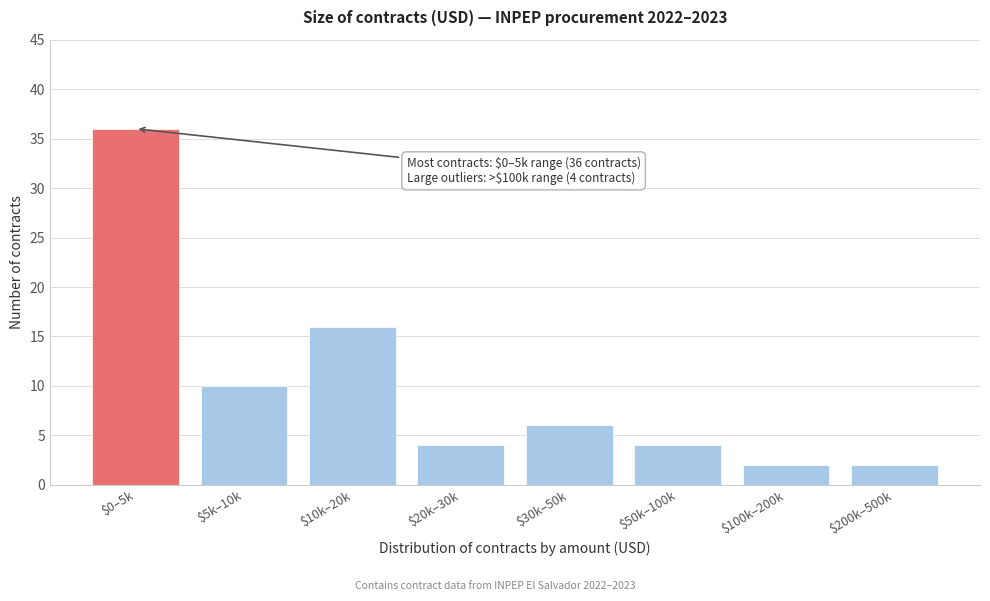

What is the label of the 7th bar from the left?

$100k–200k